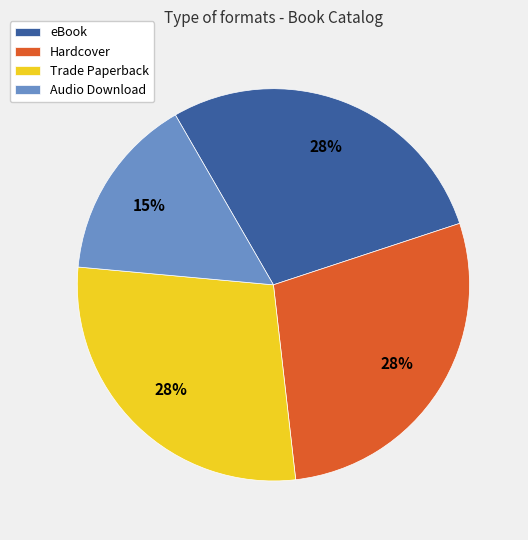

To the nearest percent, what is the difference between the largest and smallest slice percentages?

13%